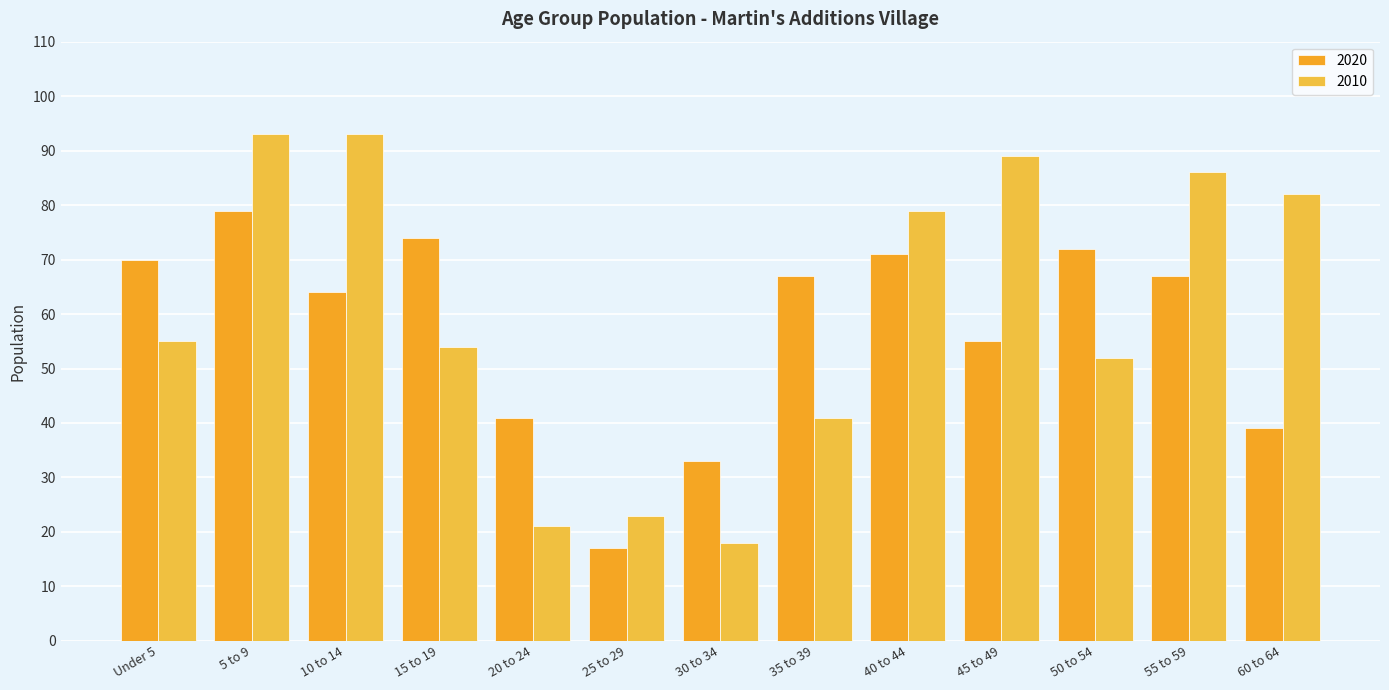

What is the sum of all 2020 values?

749